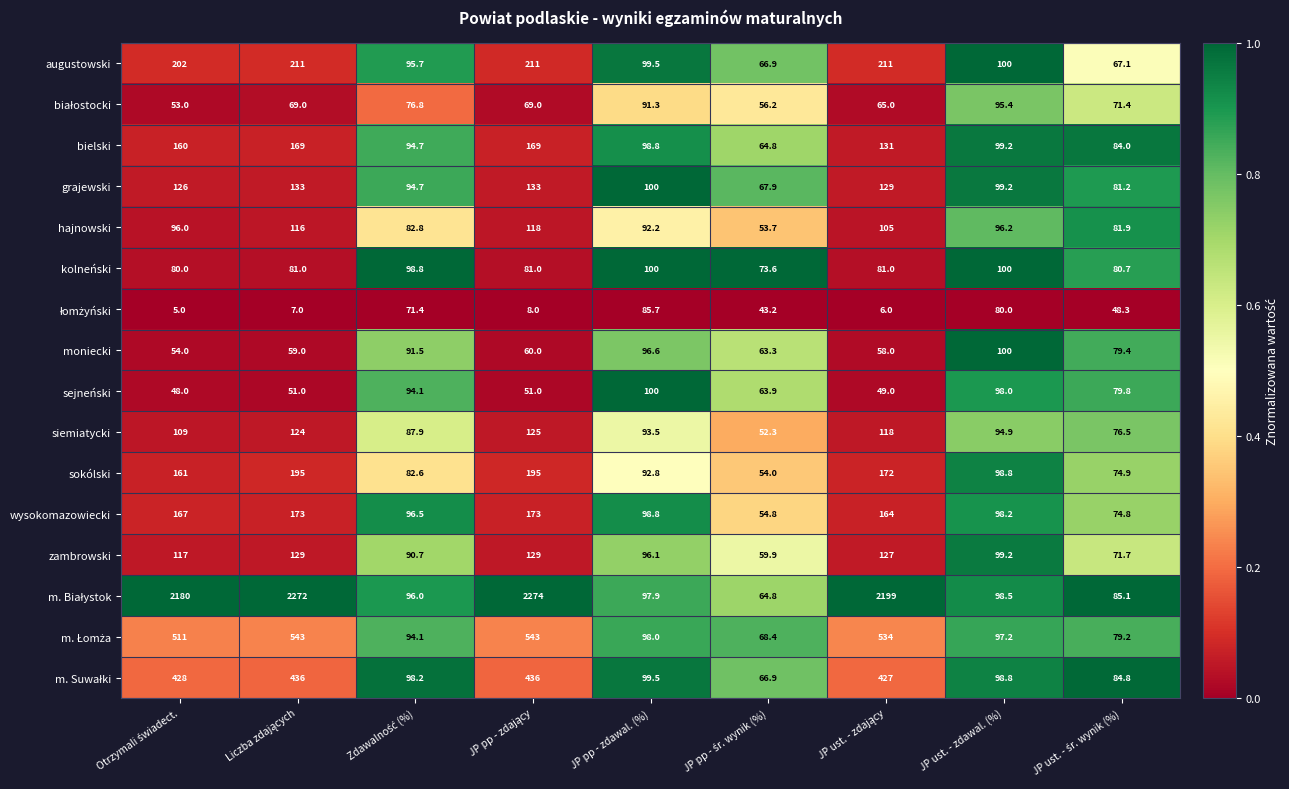

What is the lowest value of the zambrowski series?

59.9